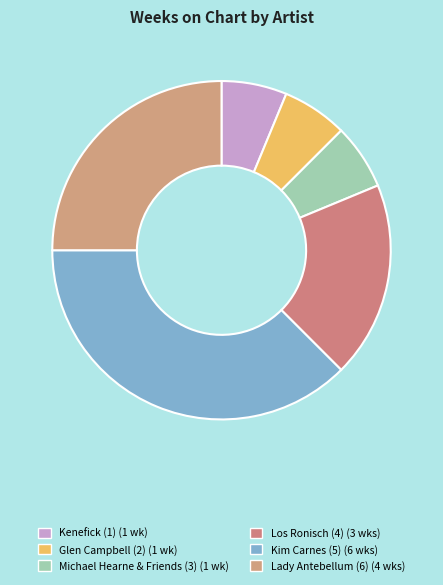

How many slices are in this pie chart?

6